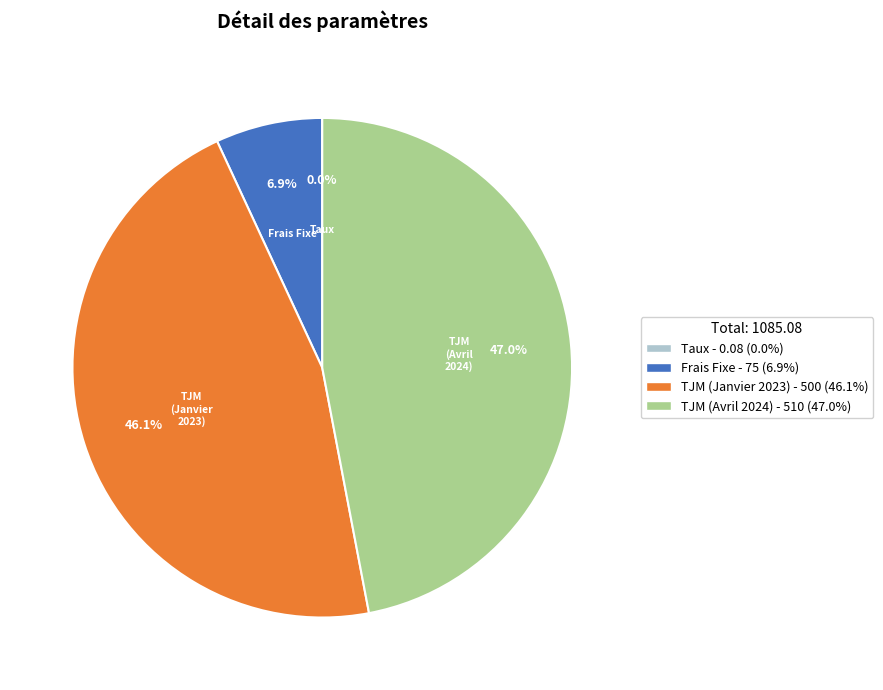

What percentage do Frais Fixe and TJM (Avril 2024) together represent?

53.9%